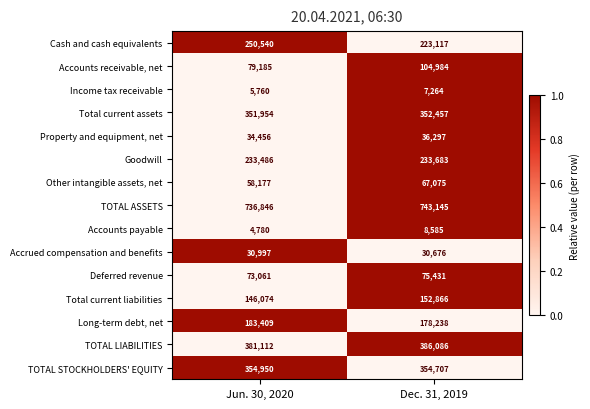

Reading right to left, transcribe all the data shown in this chart.

Cash and cash equivalents: Dec. 31, 2019=223117	Jun. 30, 2020=250540
Accounts receivable, net: Dec. 31, 2019=104984	Jun. 30, 2020=79185
Income tax receivable: Dec. 31, 2019=7264	Jun. 30, 2020=5760
Total current assets: Dec. 31, 2019=352457	Jun. 30, 2020=351954
Property and equipment, net: Dec. 31, 2019=36297	Jun. 30, 2020=34456
Goodwill: Dec. 31, 2019=233683	Jun. 30, 2020=233486
Other intangible assets, net: Dec. 31, 2019=67075	Jun. 30, 2020=58177
TOTAL ASSETS: Dec. 31, 2019=743145	Jun. 30, 2020=736846
Accounts payable: Dec. 31, 2019=8585	Jun. 30, 2020=4780
Accrued compensation and benefits: Dec. 31, 2019=30676	Jun. 30, 2020=30997
Deferred revenue: Dec. 31, 2019=75431	Jun. 30, 2020=73061
Total current liabilities: Dec. 31, 2019=152866	Jun. 30, 2020=146074
Long-term debt, net: Dec. 31, 2019=178238	Jun. 30, 2020=183409
TOTAL LIABILITIES: Dec. 31, 2019=386086	Jun. 30, 2020=381112
TOTAL STOCKHOLDERS' EQUITY: Dec. 31, 2019=354707	Jun. 30, 2020=354950